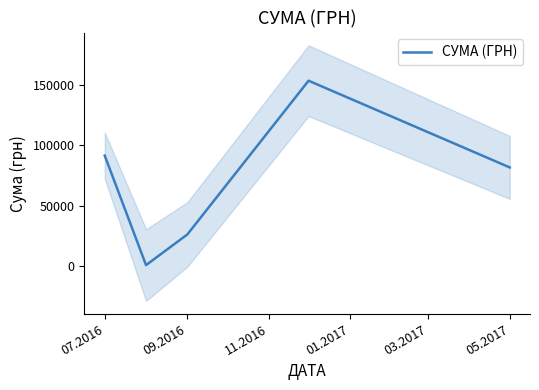

What is the average value?

70611.8